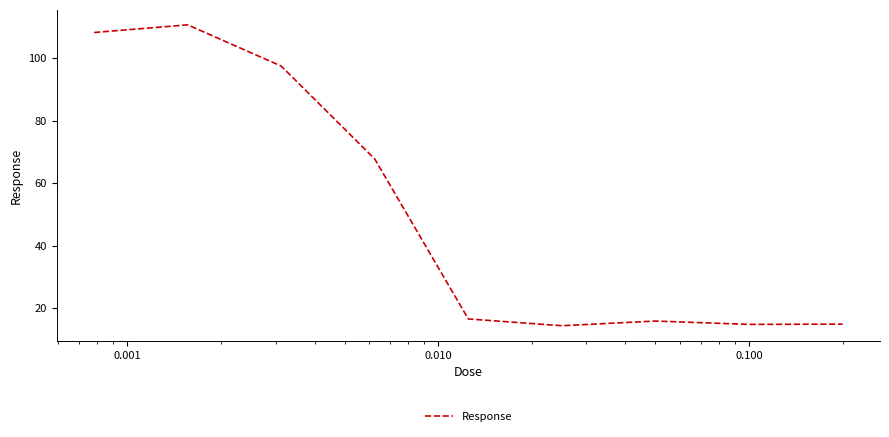

What is the maximum value shown in the chart?

110.7